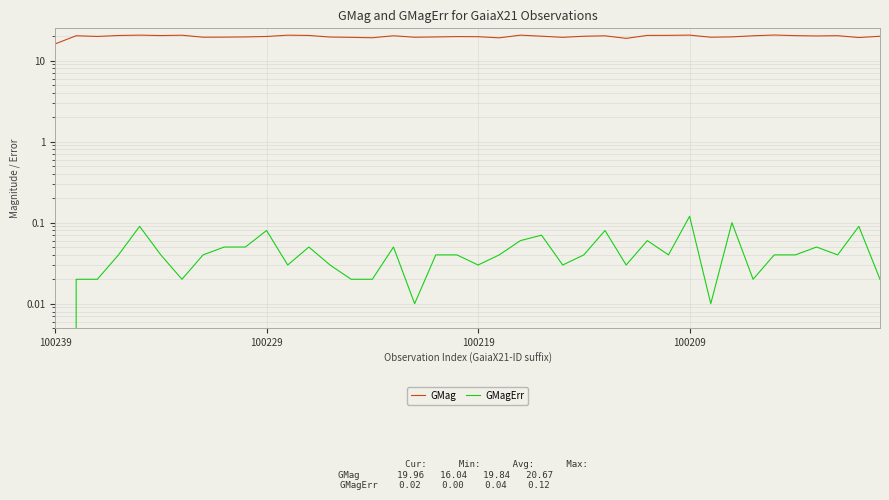

Which series has the largest range (max minus min)?

GMag